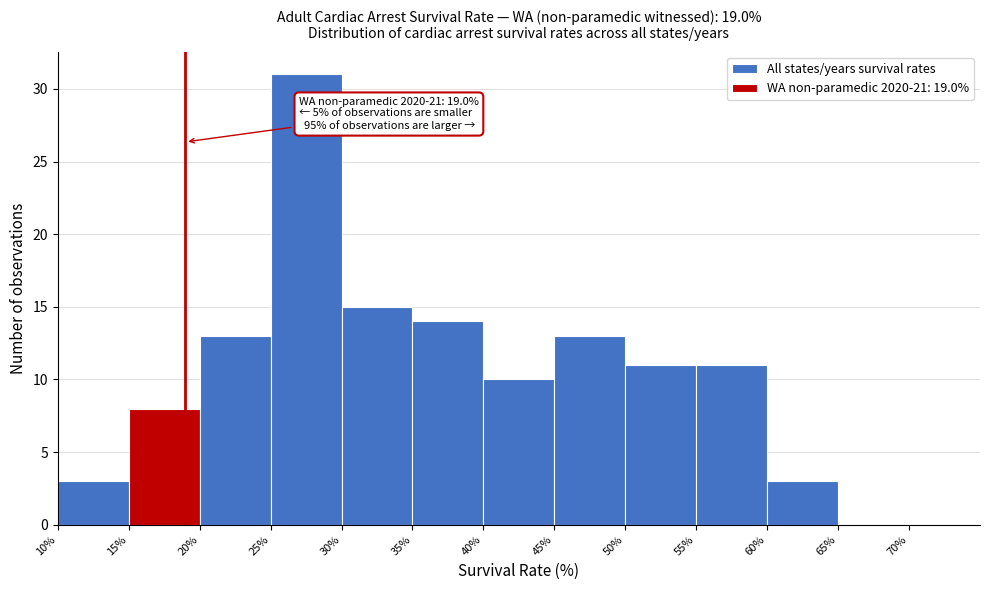

Over which range of the x-axis is the bar tallest?

25% to 30%